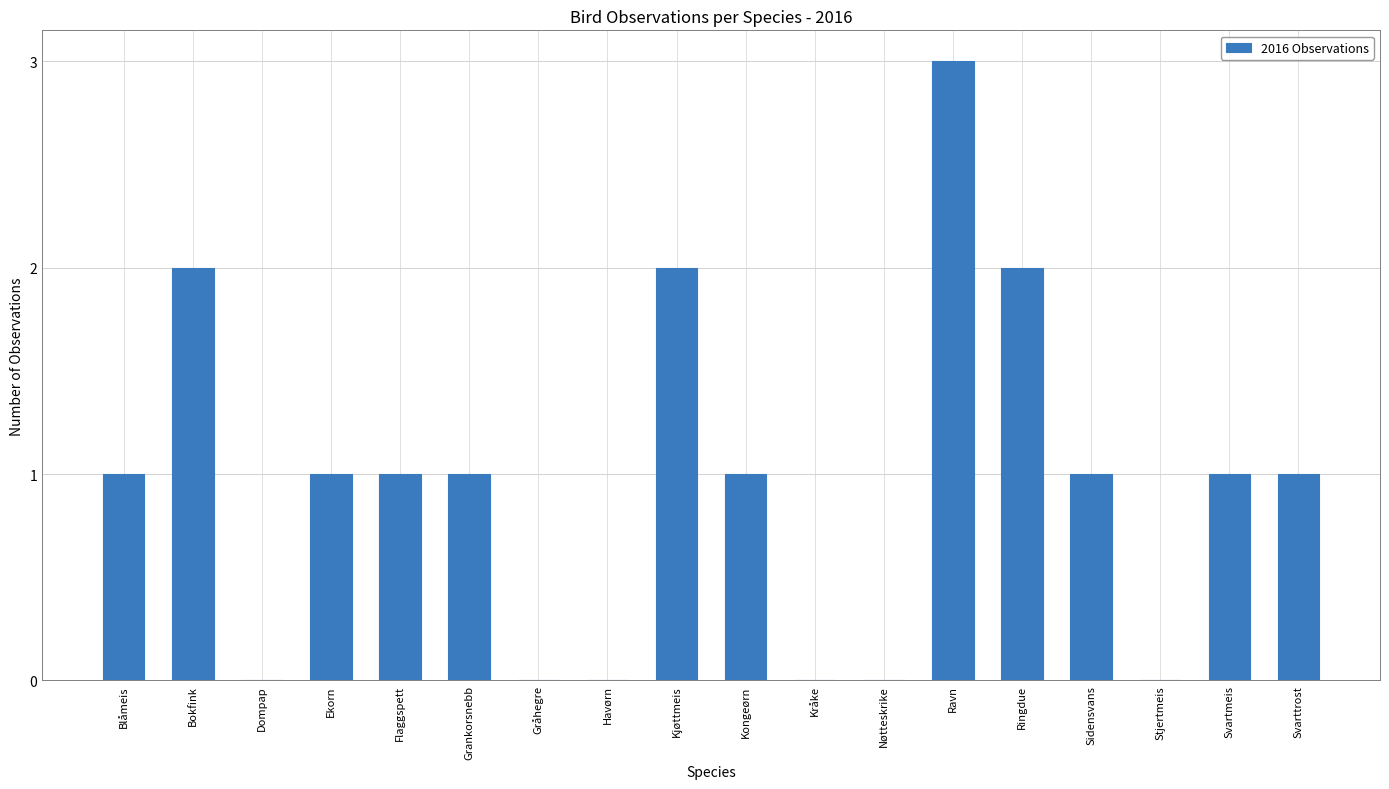

The value at Dompap is 0. True or false?

True